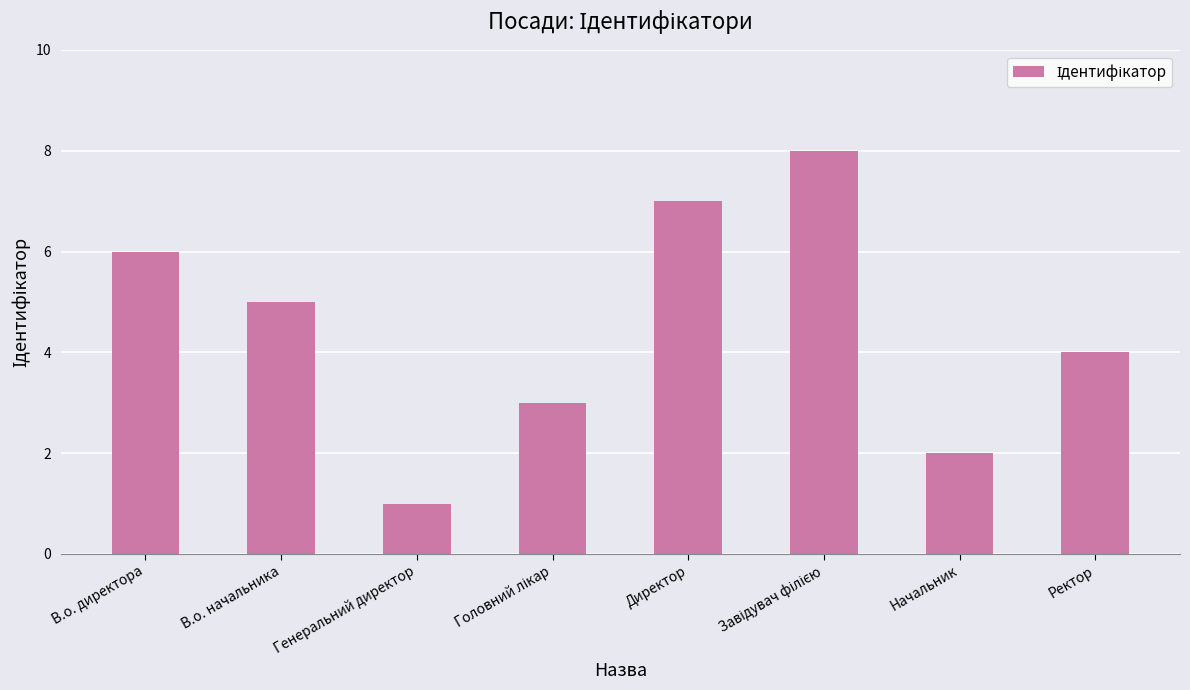

Approximately how many times larger is the value at Генеральний директор compared to Начальник?

0.5